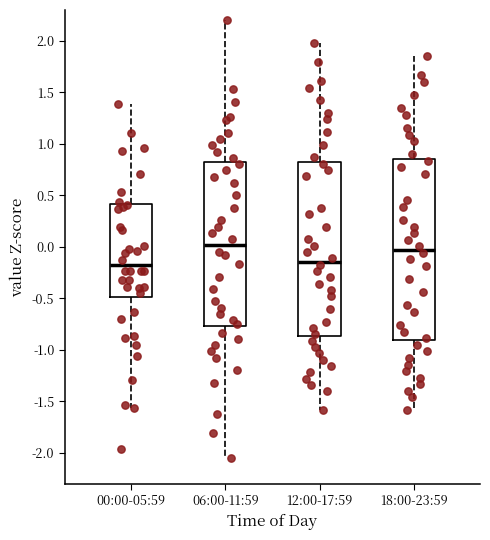

Comparing the boxes themselves (not the whiskers), which one is the tallest?

18:00-23:59